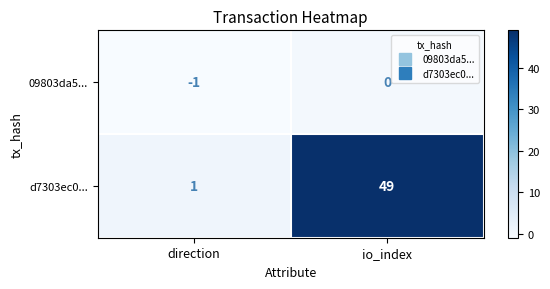

How many series are shown in this chart?

2